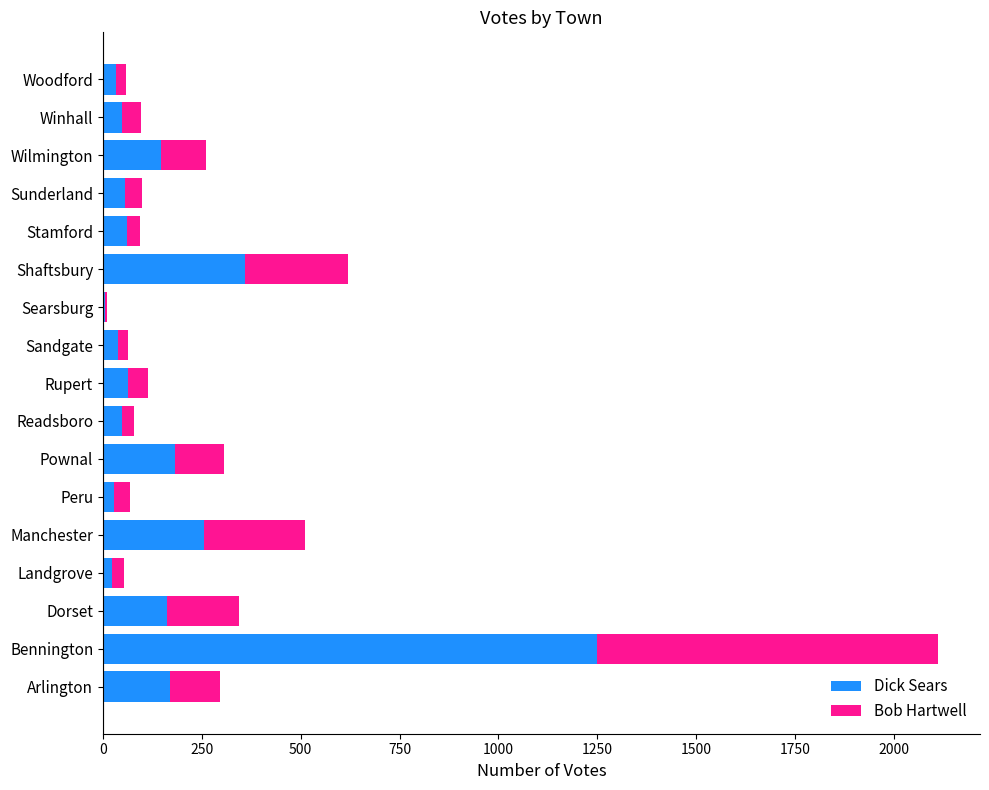

What is the total value across all series at Winhall?

97